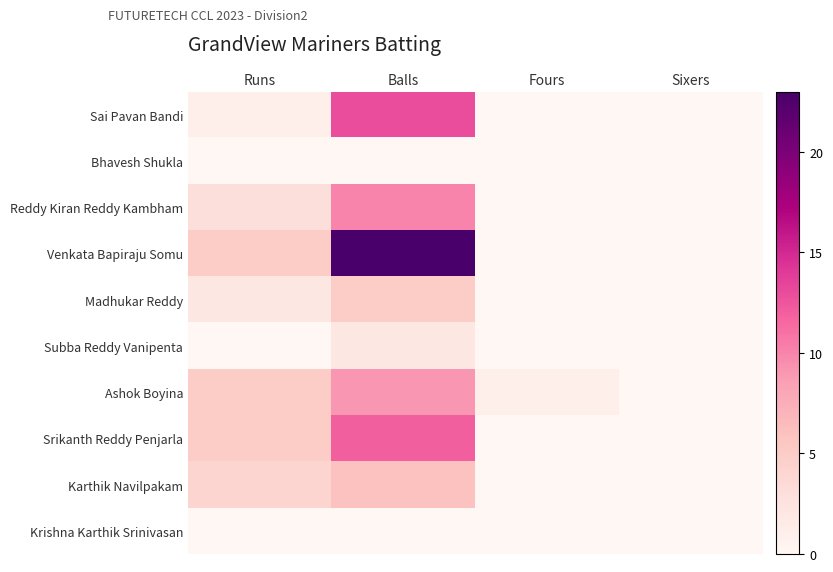

At how many categories does at least one series exceed 19?

1